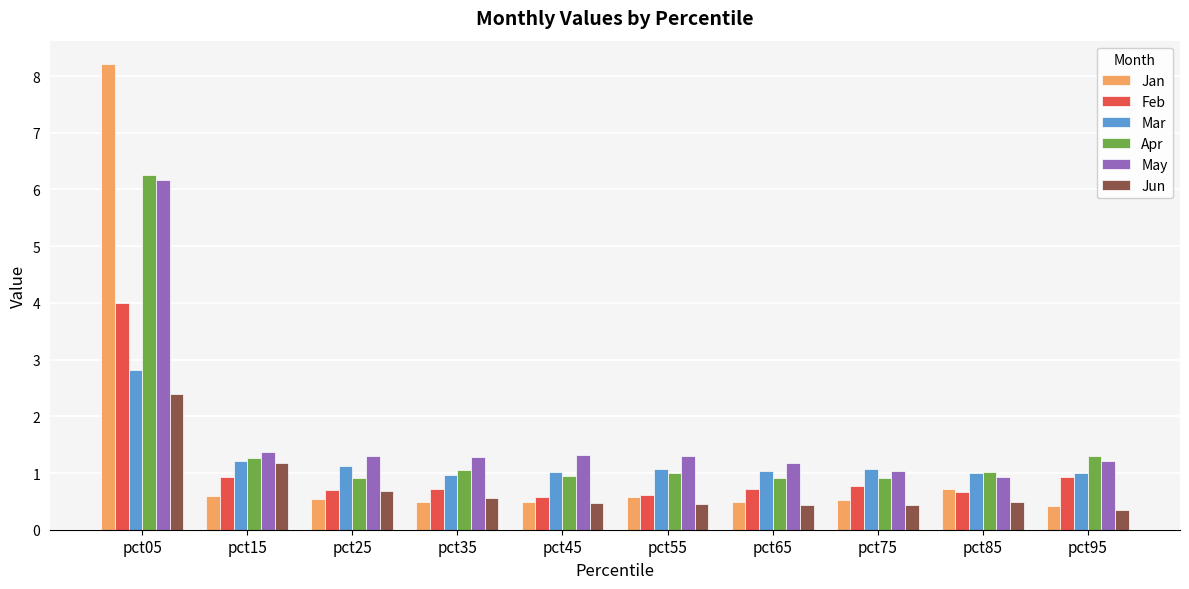

Rank the series by their maximum value, from highest to lowest.

Jan, Apr, May, Feb, Mar, Jun